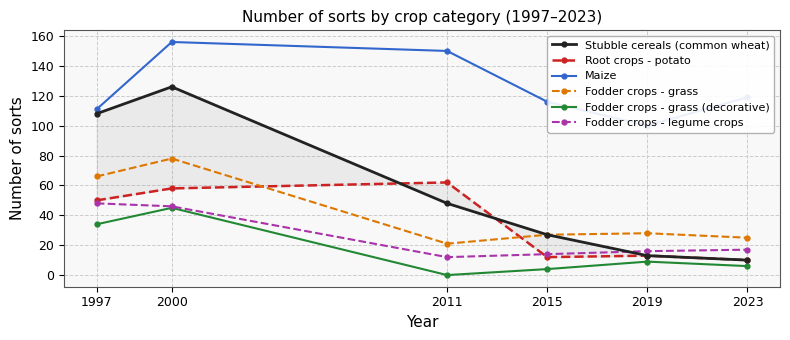

How many distinct data groups are displayed?

6